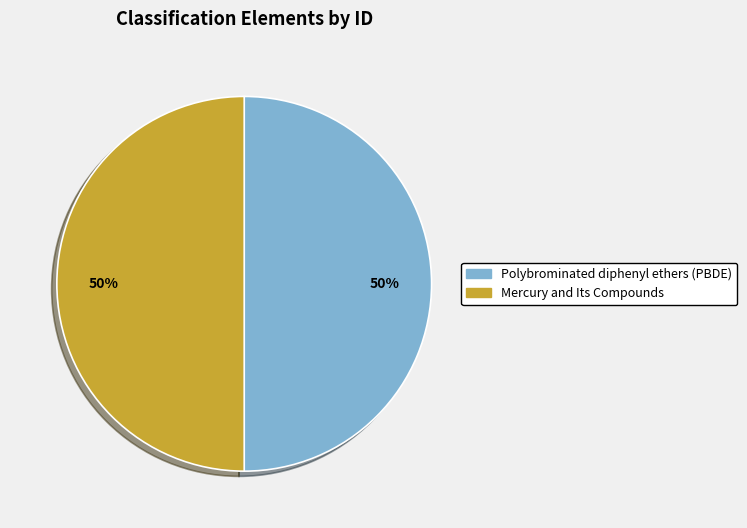

True or false: Polybrominated diphenyl ethers (PBDE) accounts for 40% of the total.

False